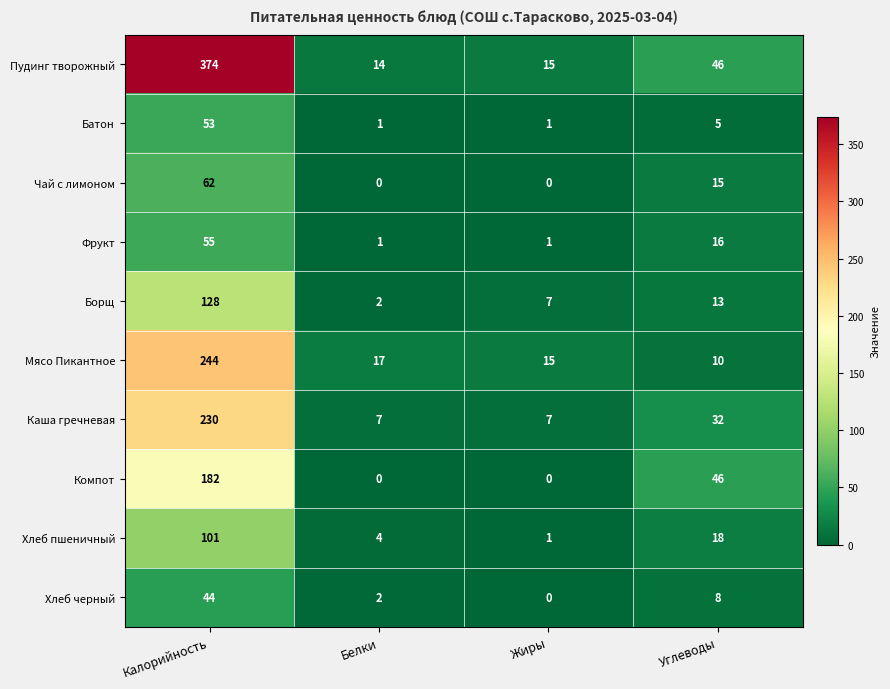

The value of Хлеб черный at Калорийность is 66. True or false?

False